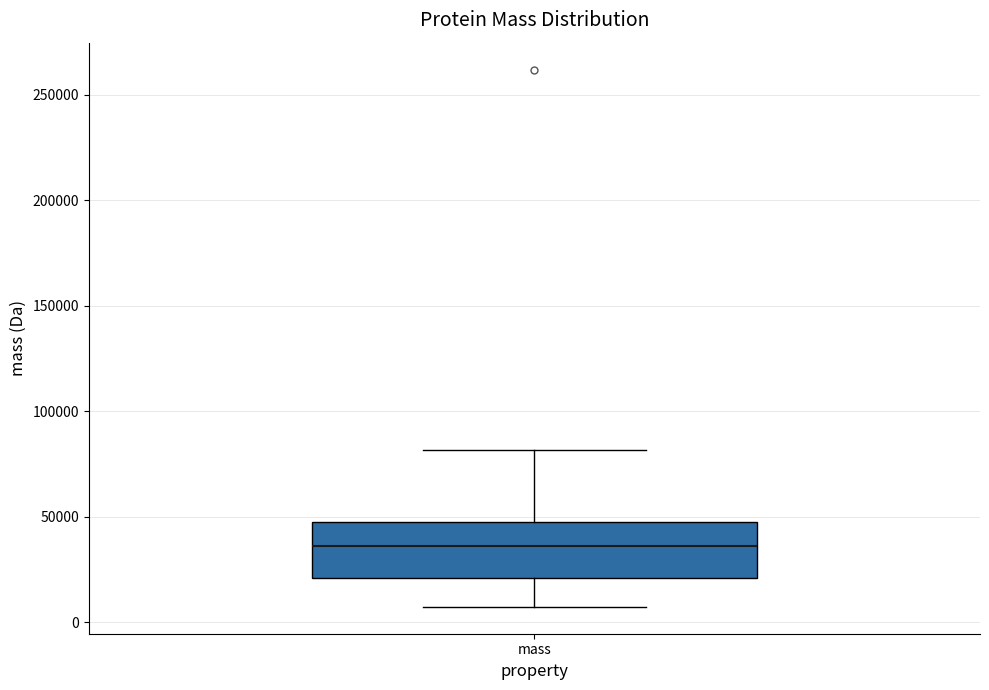

Read this box plot against the y-axis: the position of the median line, the range covered by the box, and the ends of both whiskers. The values are not printed on the chart, so give them approximately, as read against the axis.

median 35000, box 20000 to 50000, whiskers 5000 to 80000